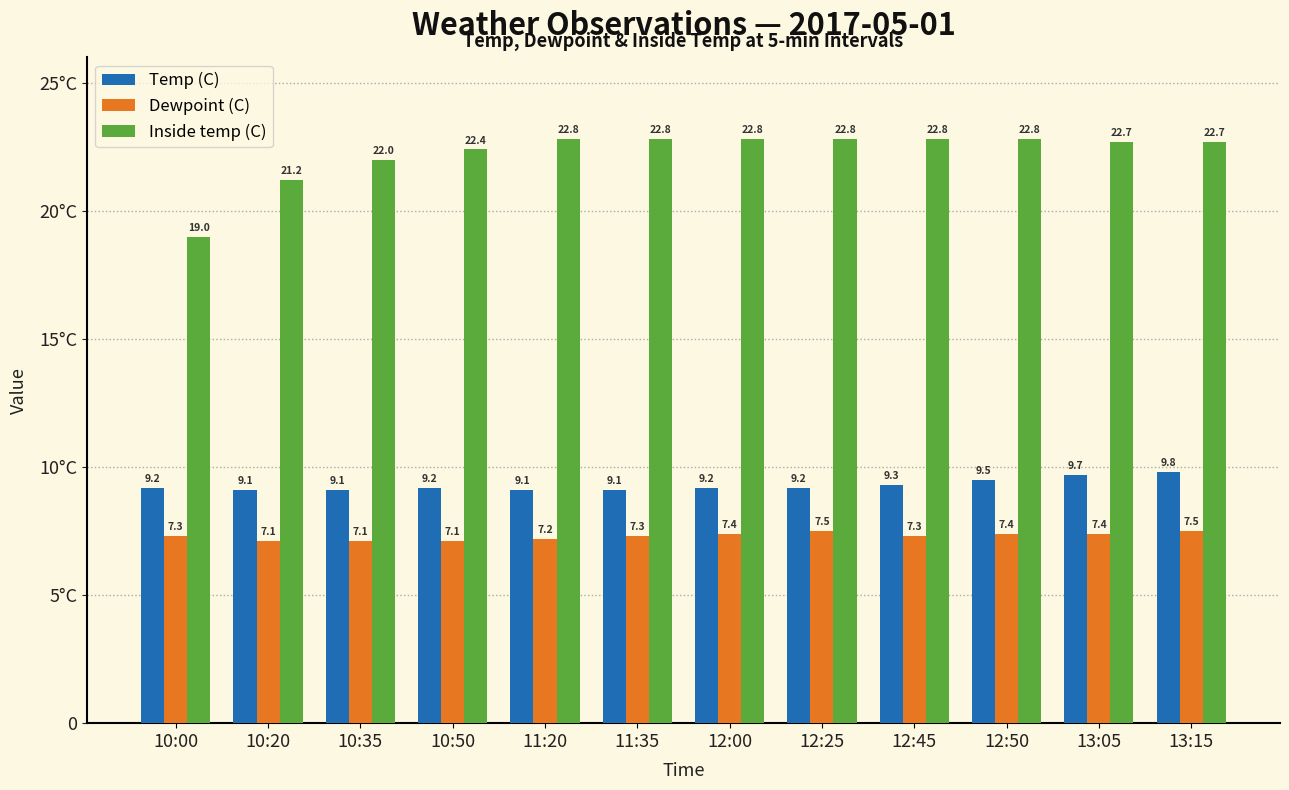

What is the difference between the maximum and second lowest values in the Temp (C) series?

0.7